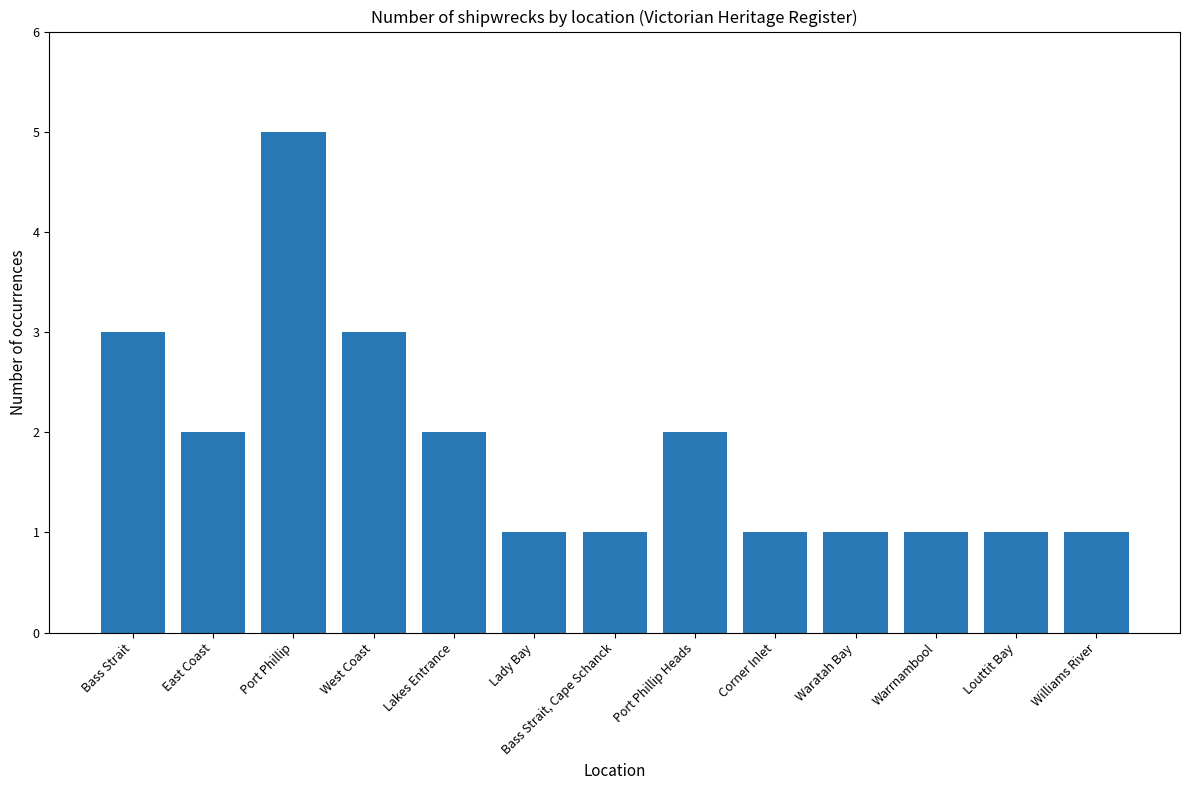

At which category does the chart reach its peak across all series?

Port Phillip